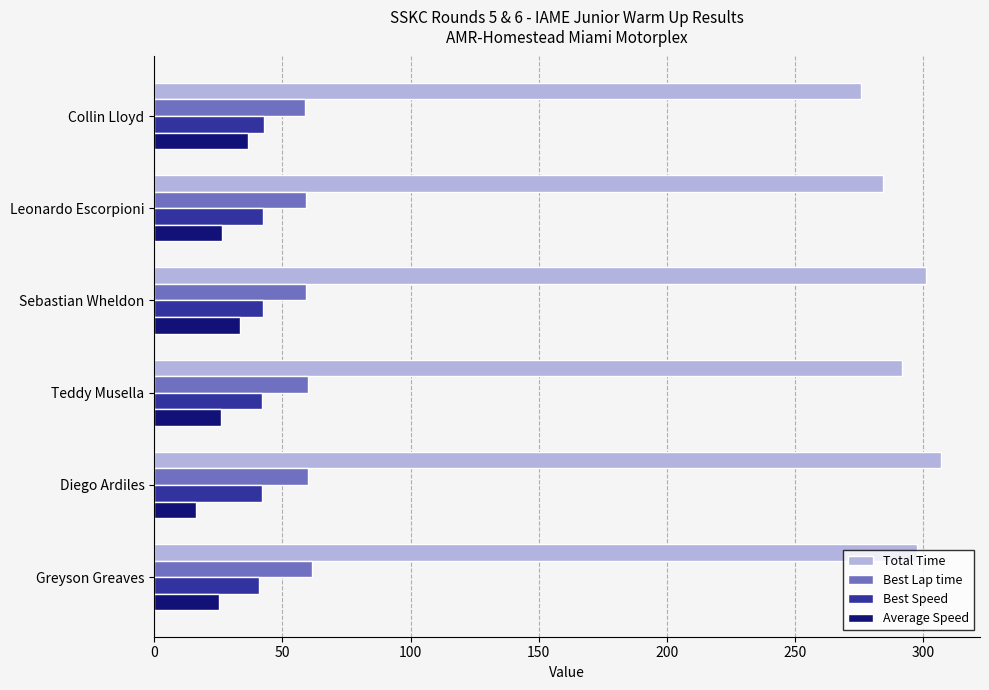

At which category is the sum across all series the highest?

Sebastian Wheldon